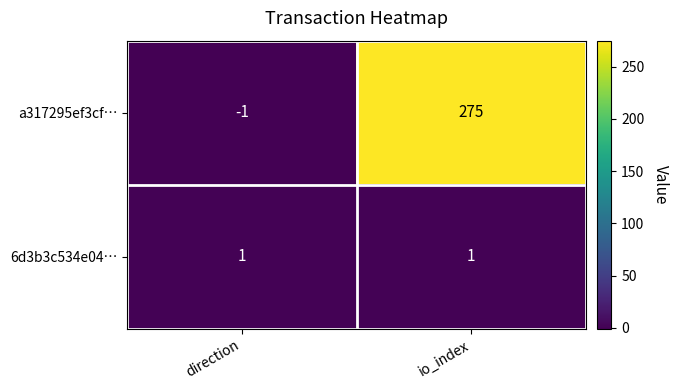

What is the highest value of the a317295ef3cf… series?

275